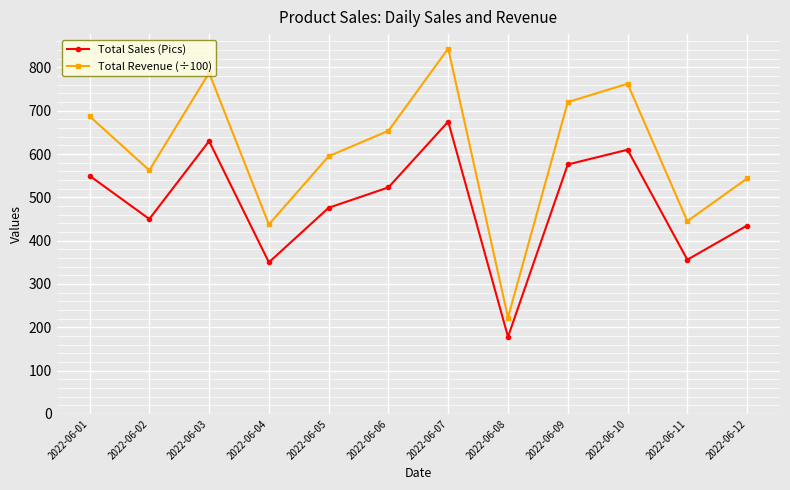

At which category is the sum across all series the highest?

2022-06-07